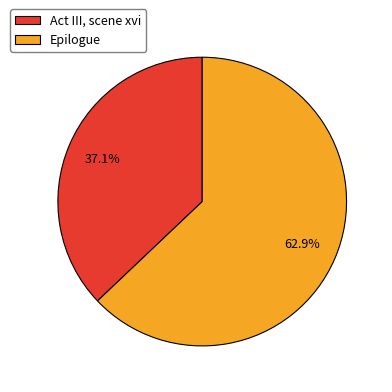

To the nearest percent, what is the average slice percentage?

50%